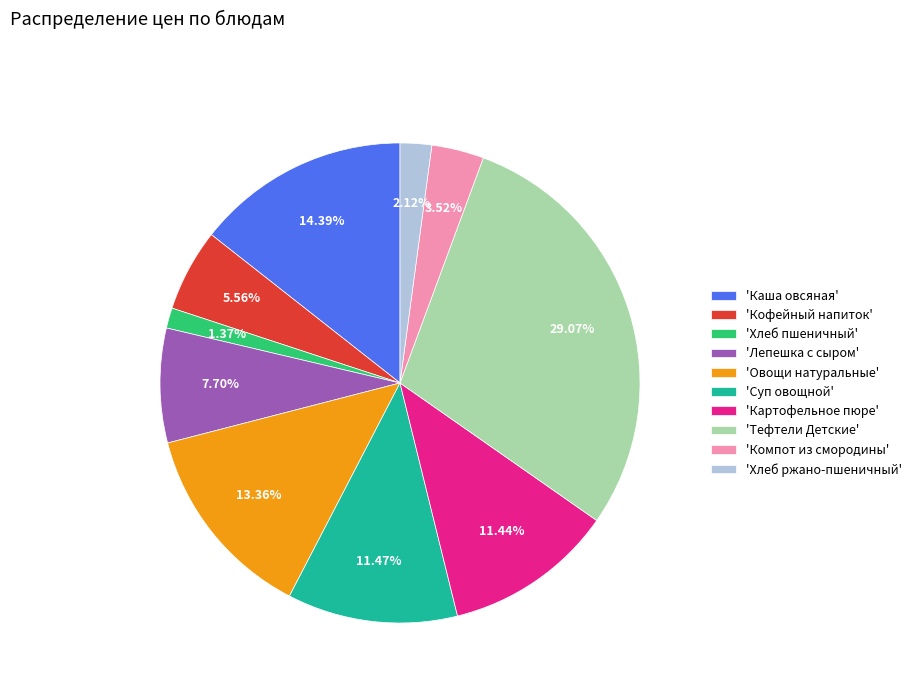

To the nearest percent, what is the difference between the largest and smallest slice percentages?

28%